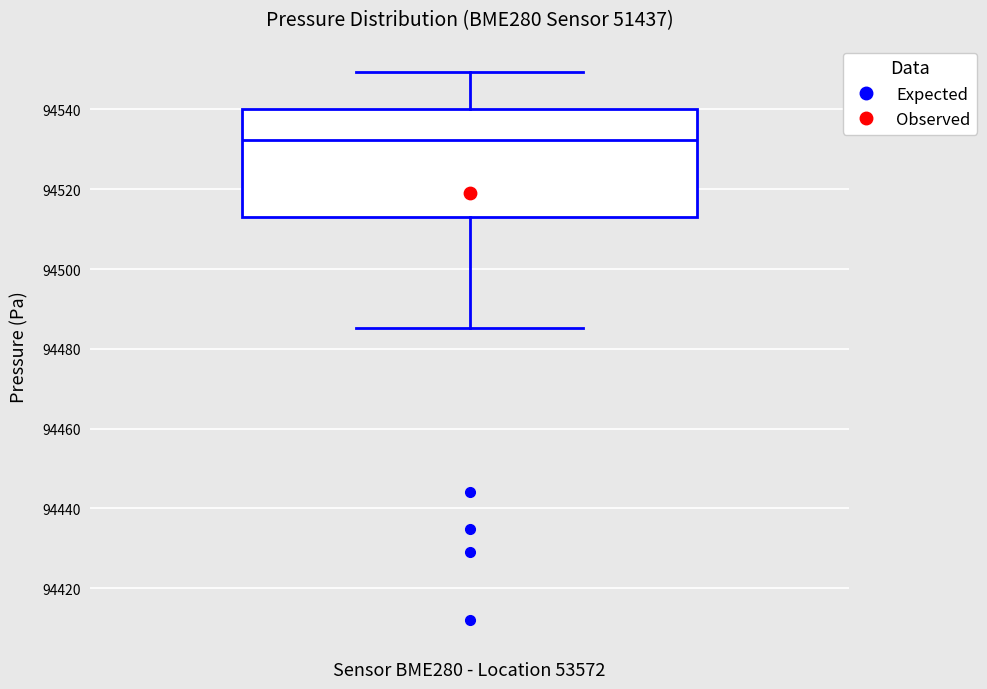

Read this box plot against the y-axis: the position of the median line, the range covered by the box, and the ends of both whiskers. The values are not printed on the chart, so give them approximately, as read against the axis.

median 94532, box 94514 to 94540, whiskers 94486 to 94550